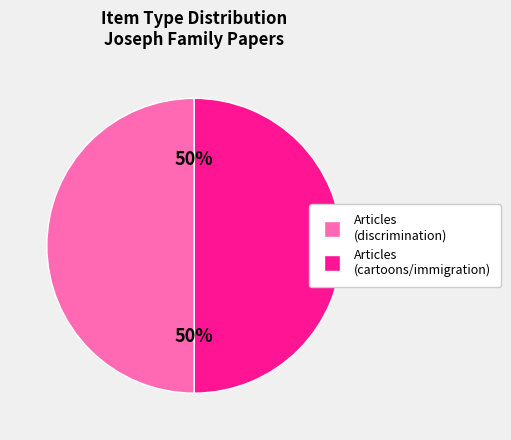

To the nearest percent, what is the average slice percentage?

50%